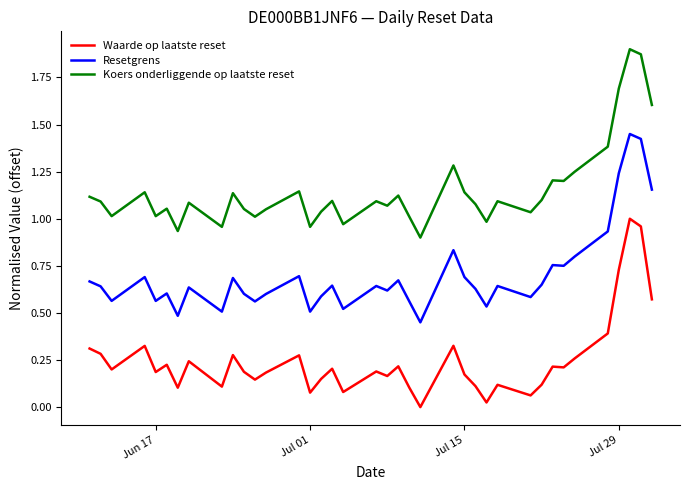

True or false: Resetgrens and Koers onderliggende op laatste reset intersect in this chart.

False